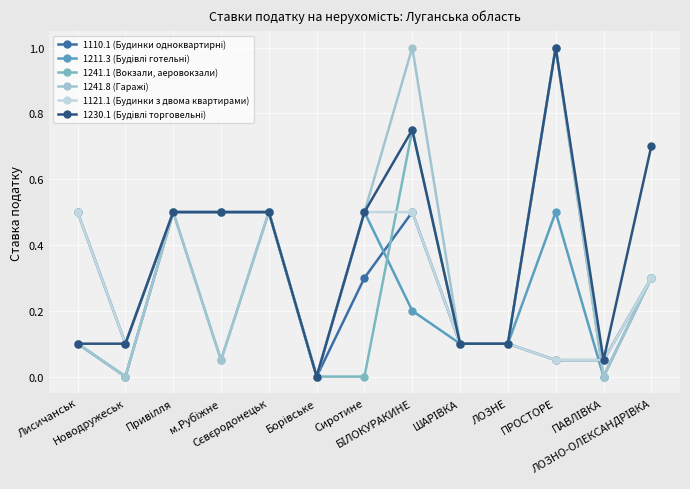

True or false: 1241.1 (Вокзали, аеровокзали) has more than 2 interior local peaks.

True